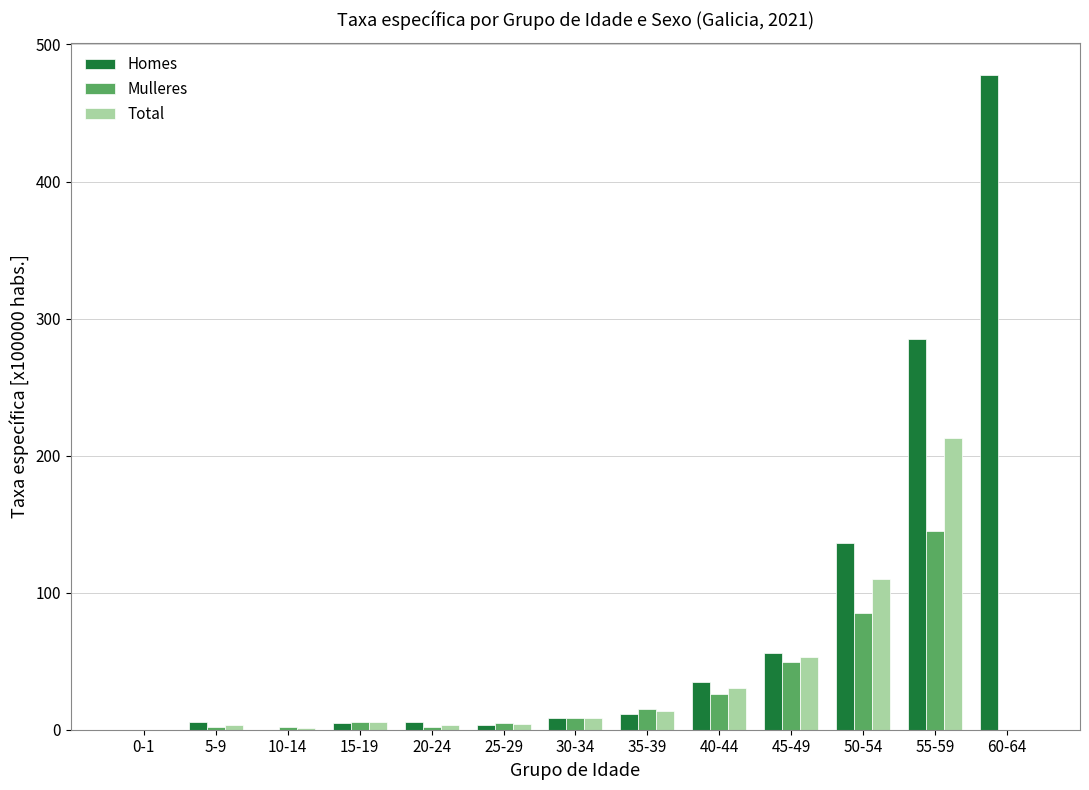

Which series has the largest total across all categories?

Homes